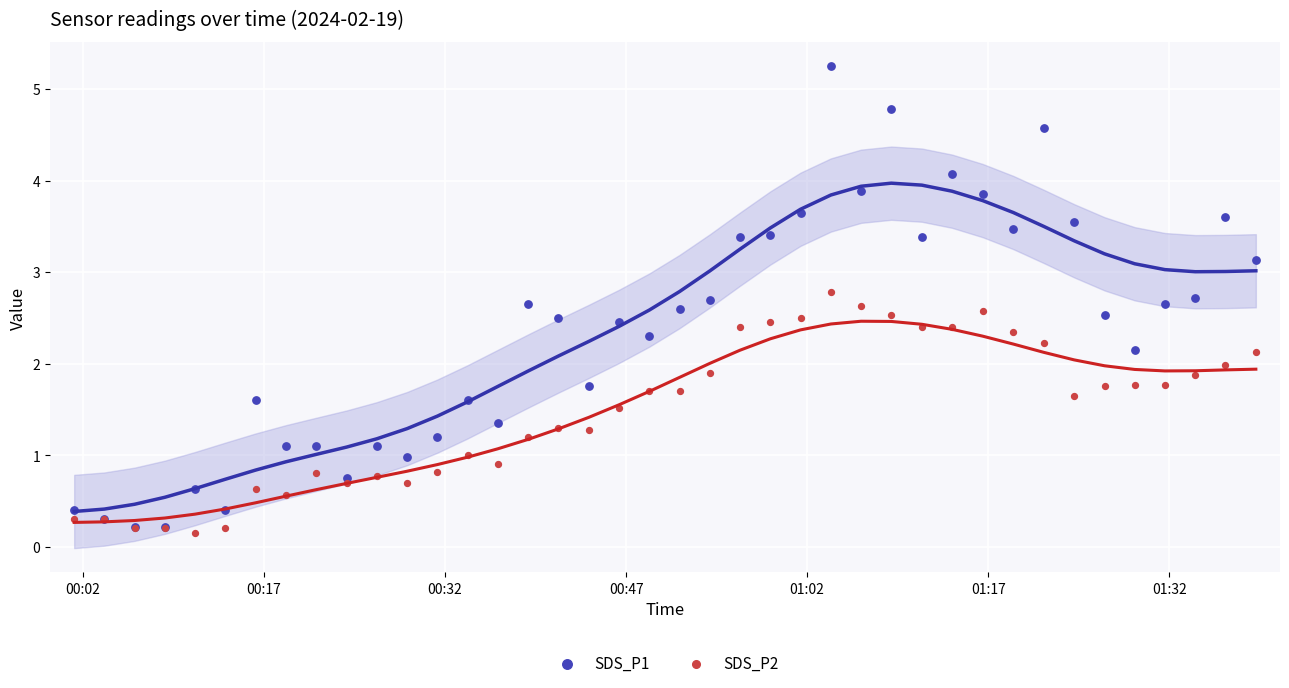

What are all the series names shown in the legend?

SDS_P1, SDS_P2